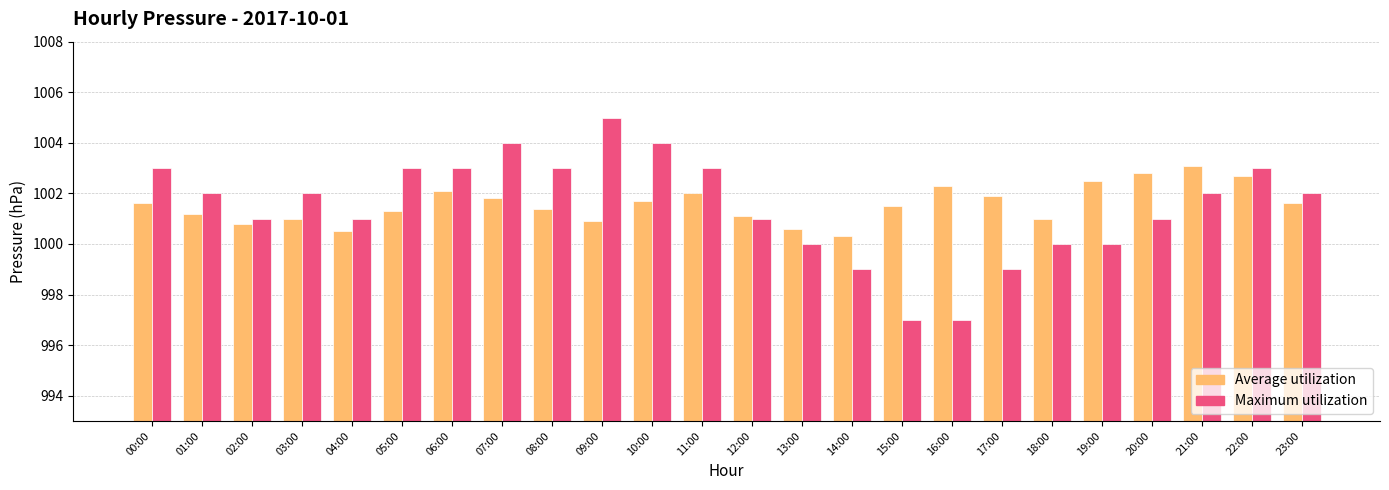

True or false: Average utilization has a value of 1002.8 at 20:00.

True